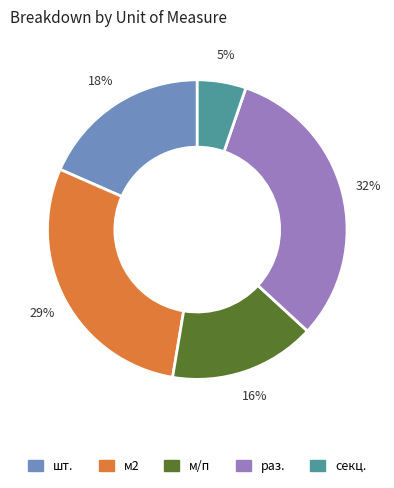

Between м2 and раз., which is larger?

раз.